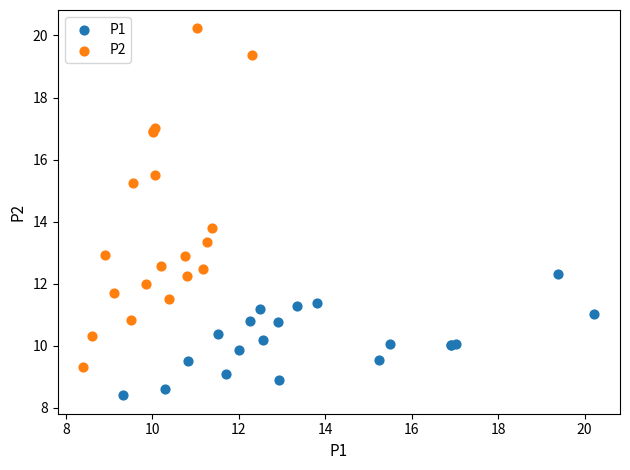

What are all the series names shown in the legend?

P1, P2